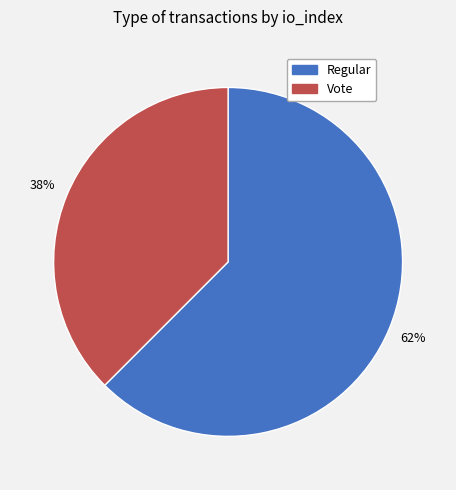

Does Regular account for over 50% of the chart?

Yes